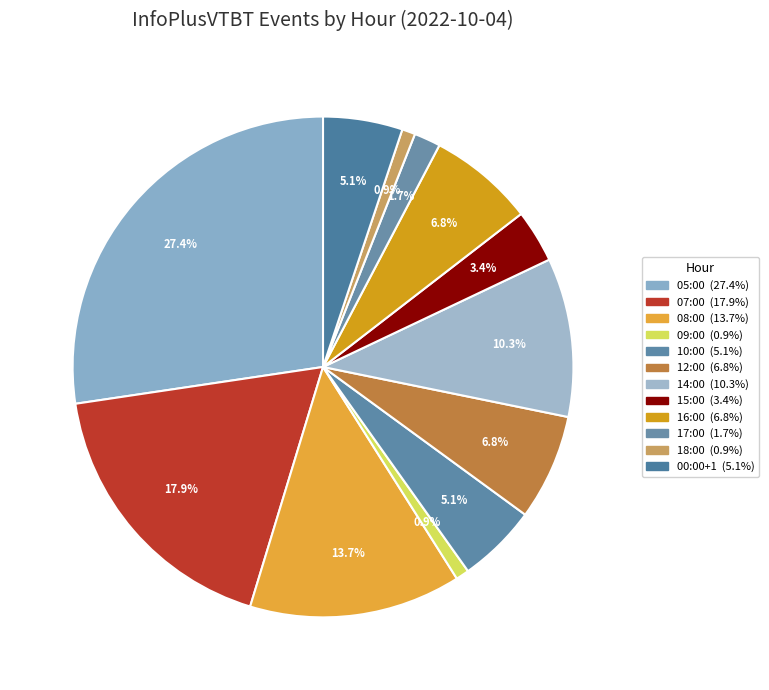

Count the number of slices in the pie.

12